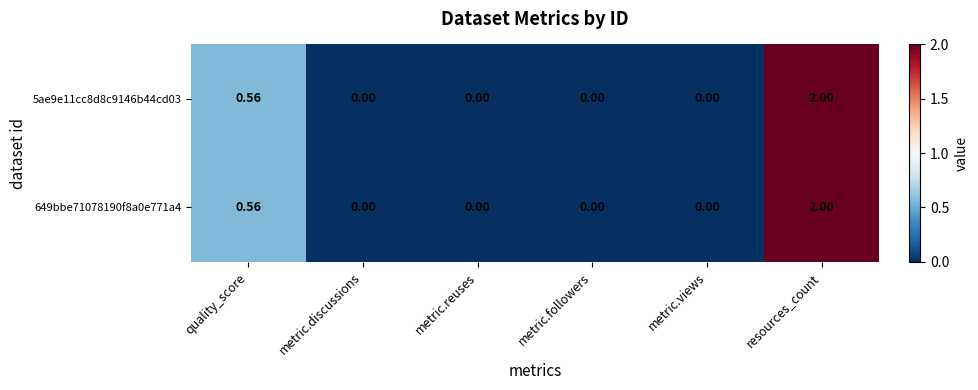

Which category has the highest value across all series?

resources_count